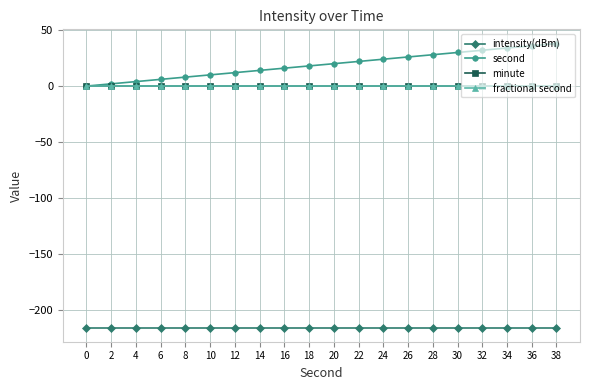

Rank the series by their maximum value, from highest to lowest.

second, minute, fractional second, intensity(dBm)